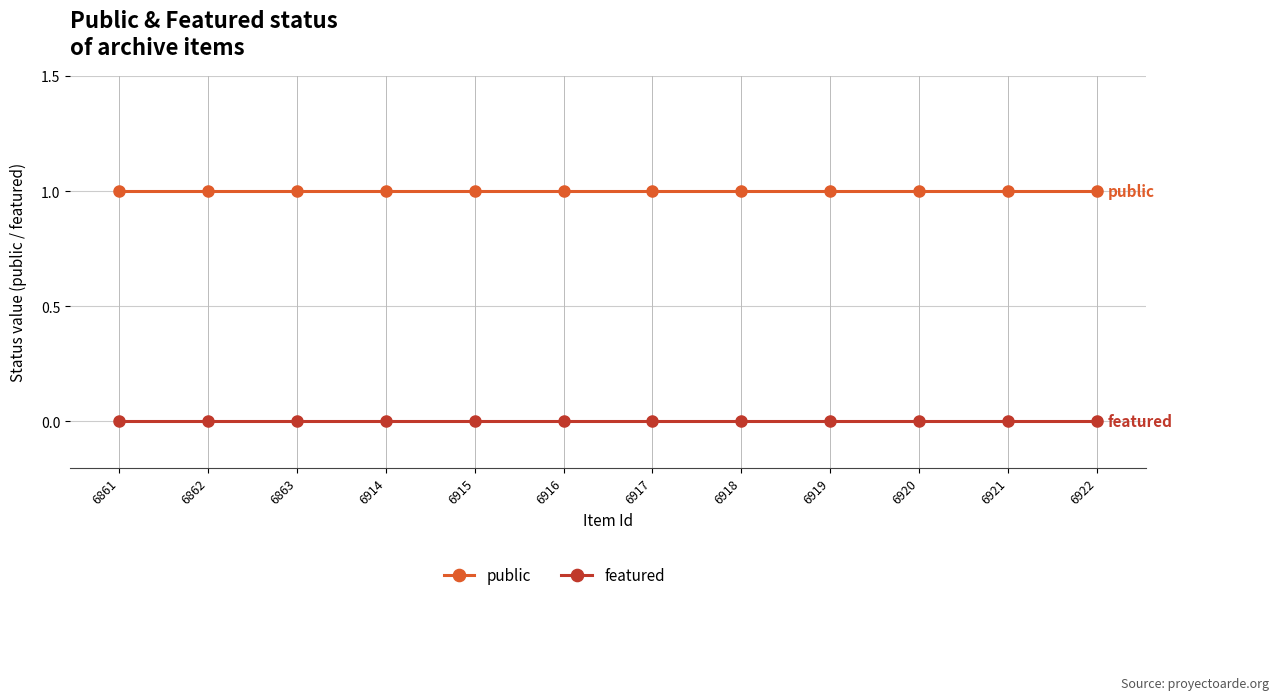

True or false: featured and public cross at least once.

False